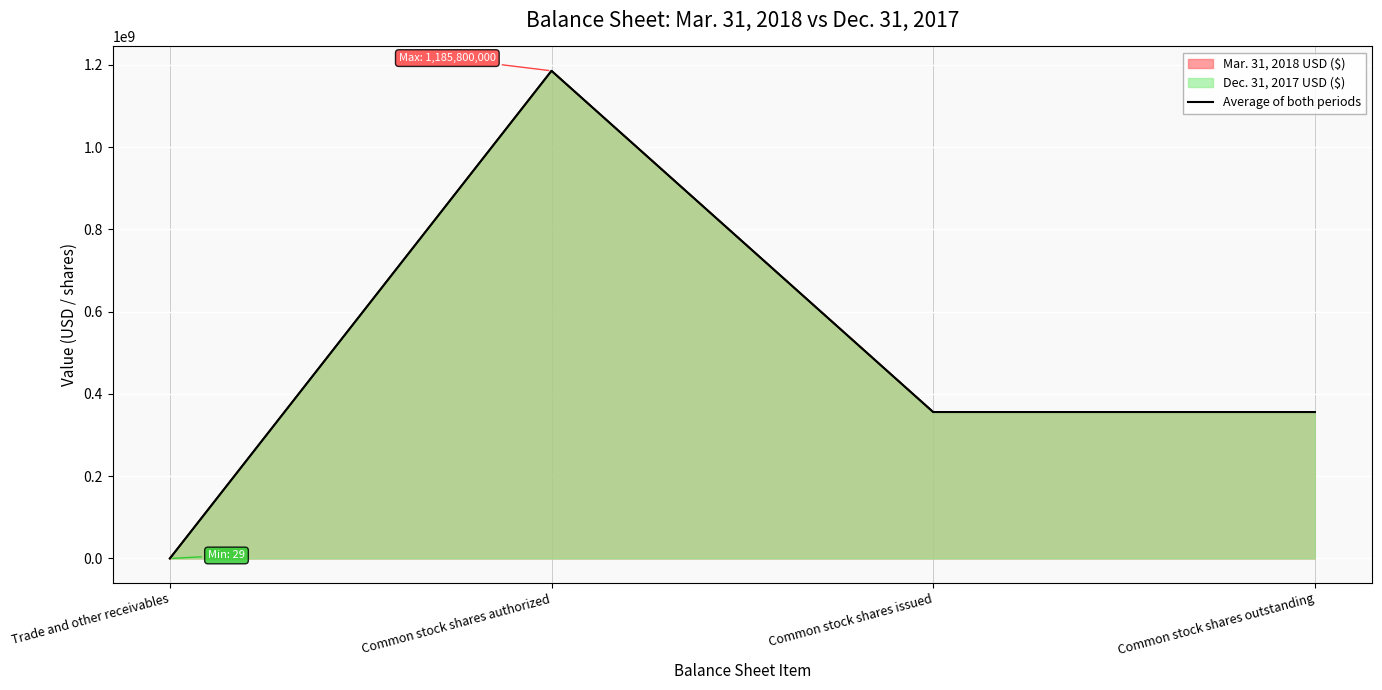

Reading left to right, list all the values displayed in this chart.

29	1185800000	356090854	356085201